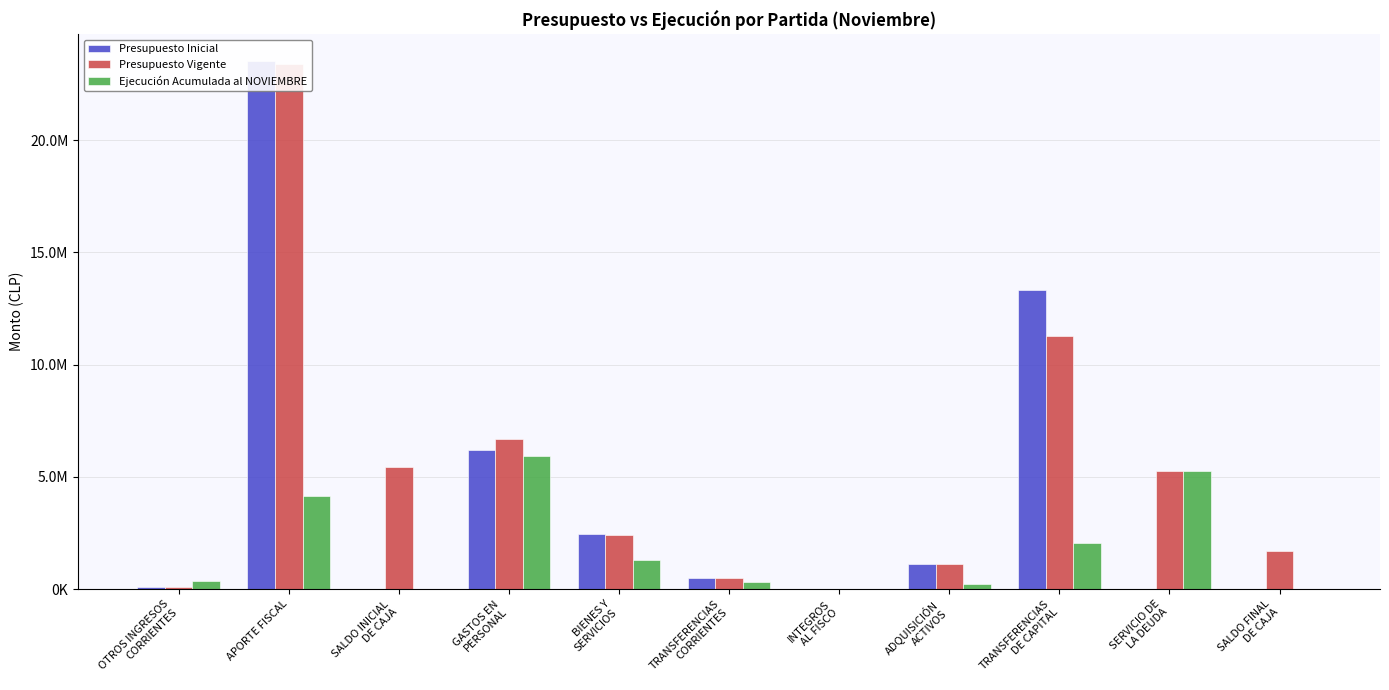

Where does the Presupuesto Vigente series first go above 2391968?

APORTE FISCAL